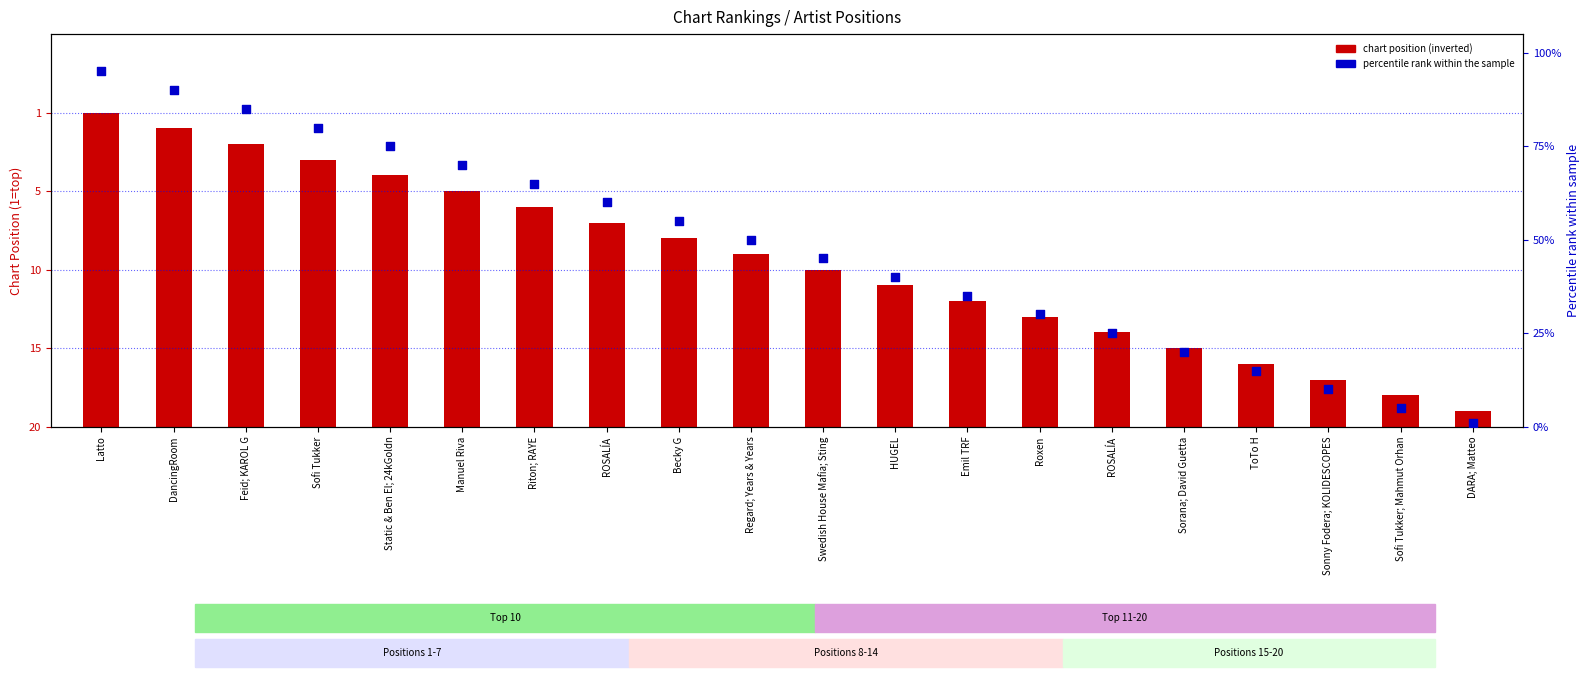

Which series reaches the minimum Y coordinate?

Chart Position (inverted)